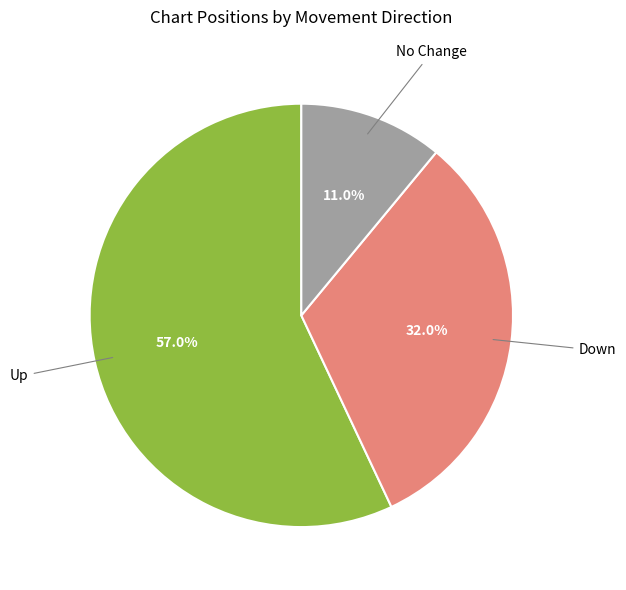

Does any single category account for the majority?

Yes